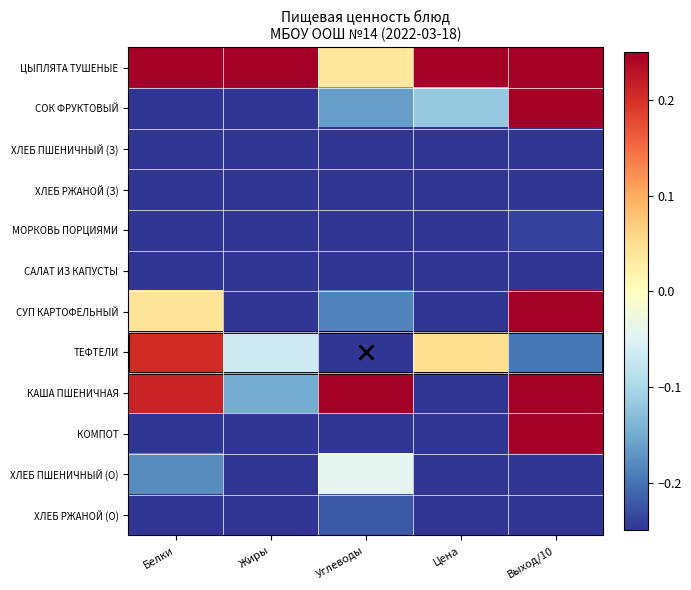

What is the total value across all series at Жиры?

-3.9